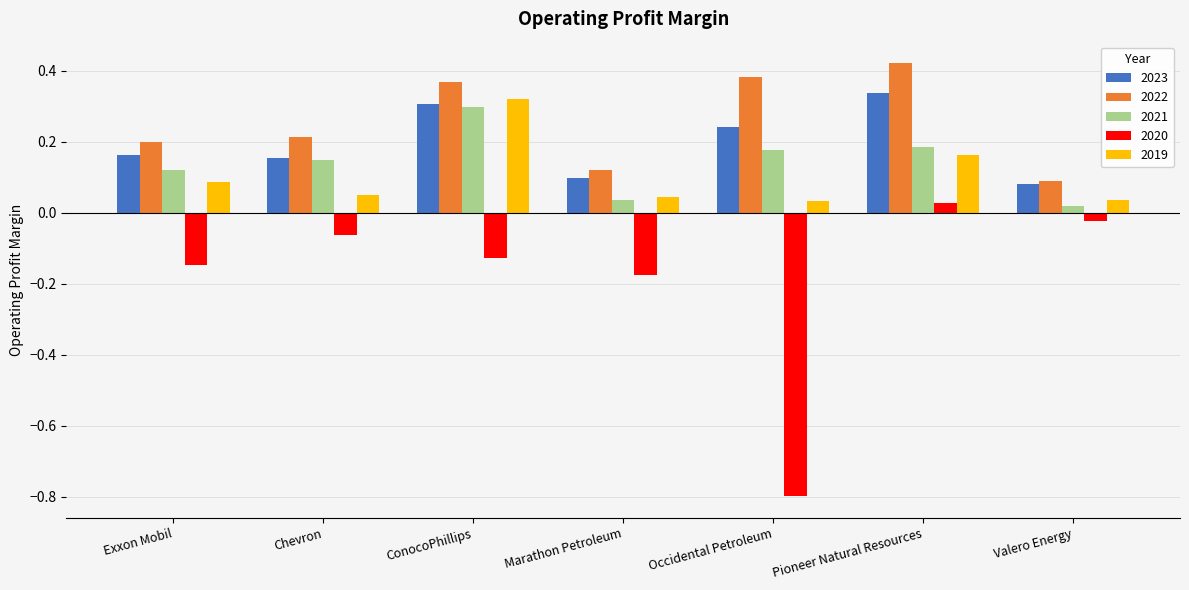

What is the difference between the maximum and minimum values in the 2020 series?

0.8